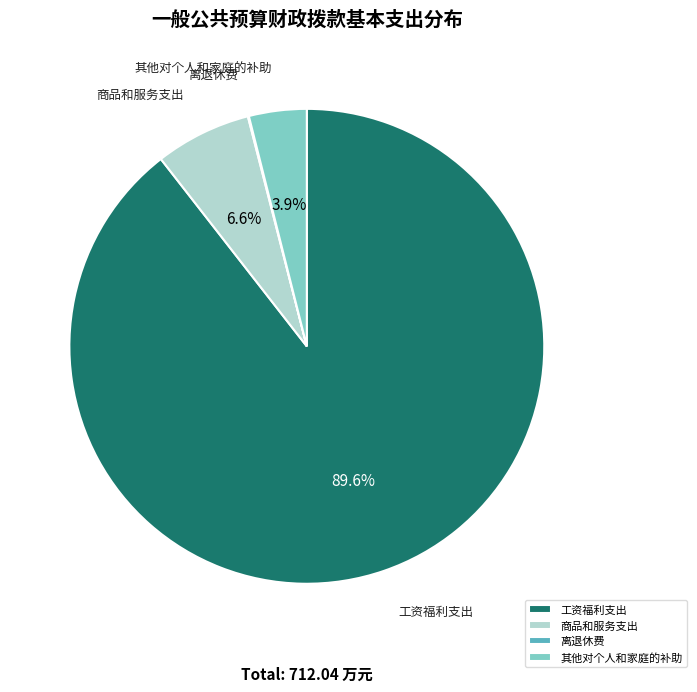

Does 工资福利支出 represent more than half of the total?

Yes